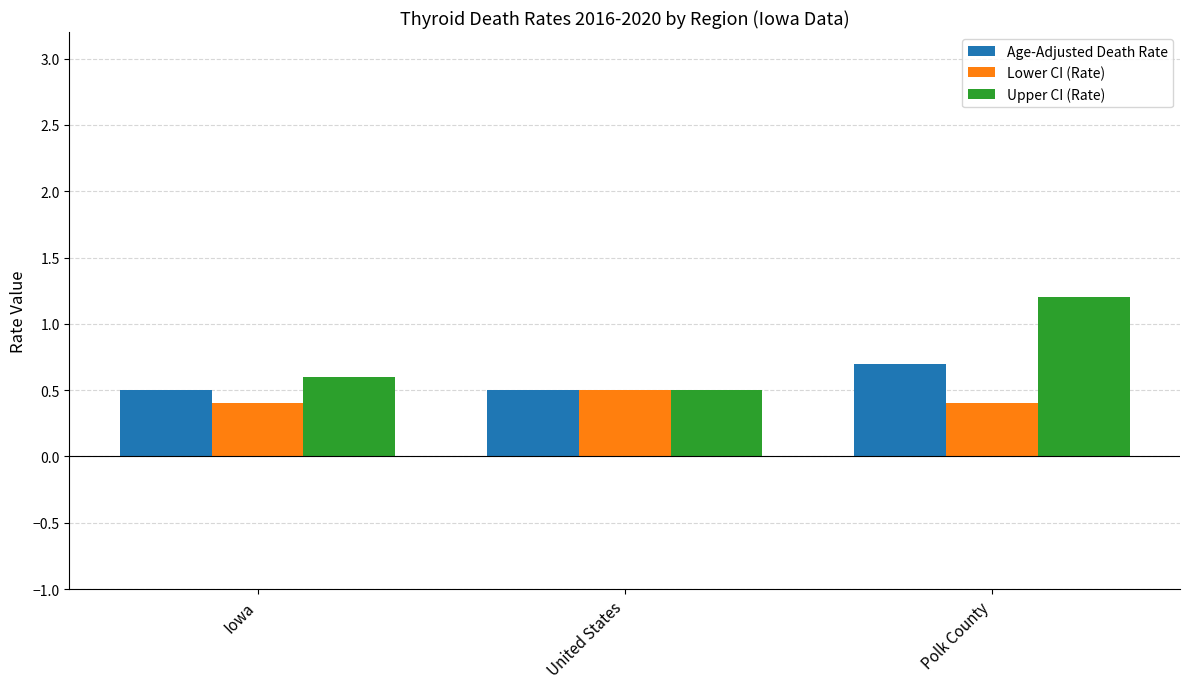

What are all the series names shown in the legend?

Age-Adjusted Death Rate, Lower CI (Rate), Upper CI (Rate)